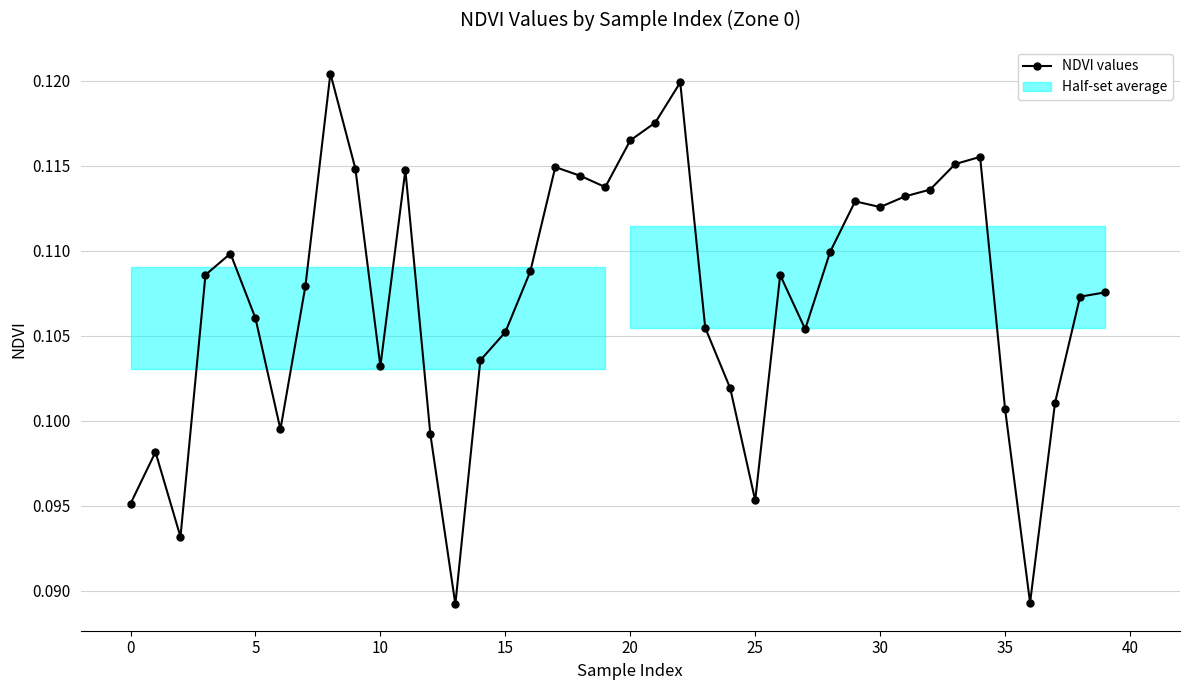

What is the value of the 36th point from the left?

0.1